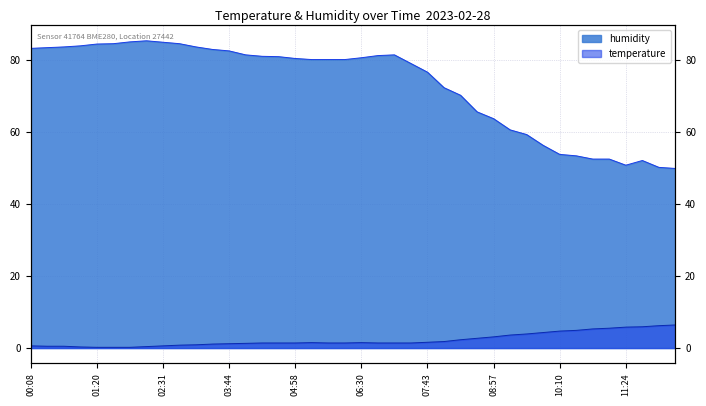

Is it true that humidity equals 20.8 at 07:25?

False